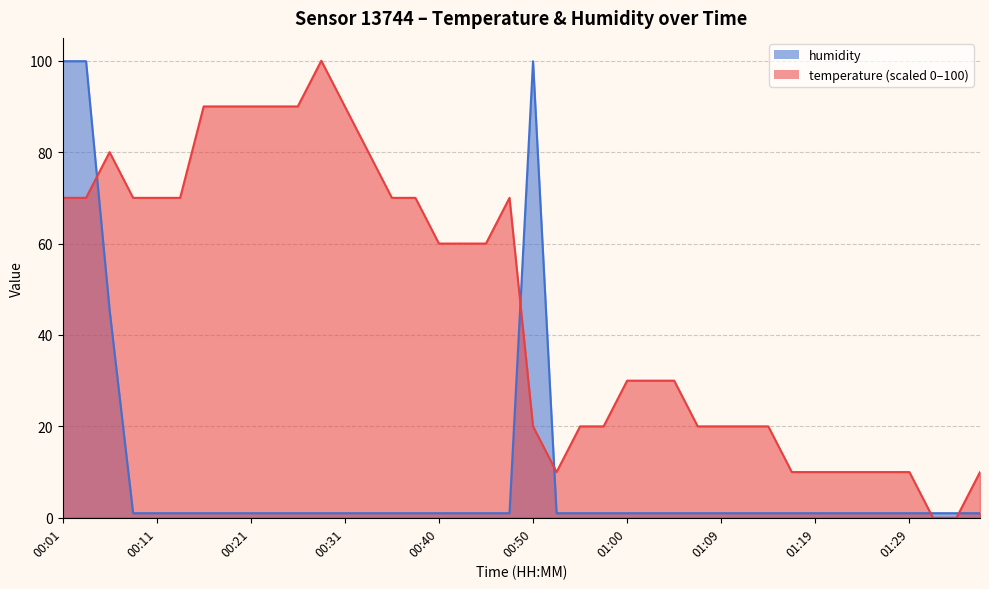

Is the value of temperature at 01:14 greater than the value of humidity at 00:40?

Yes